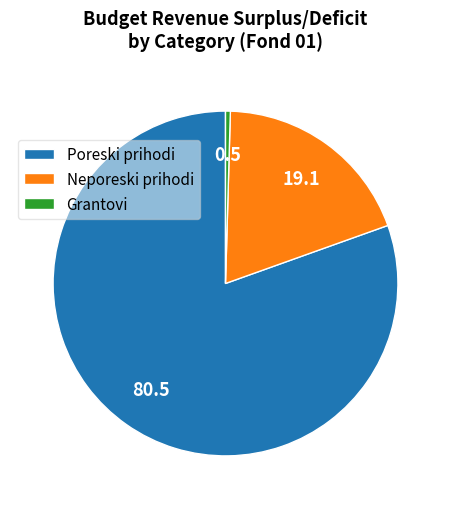

Between Grantovi and Neporeski prihodi, which is larger?

Neporeski prihodi